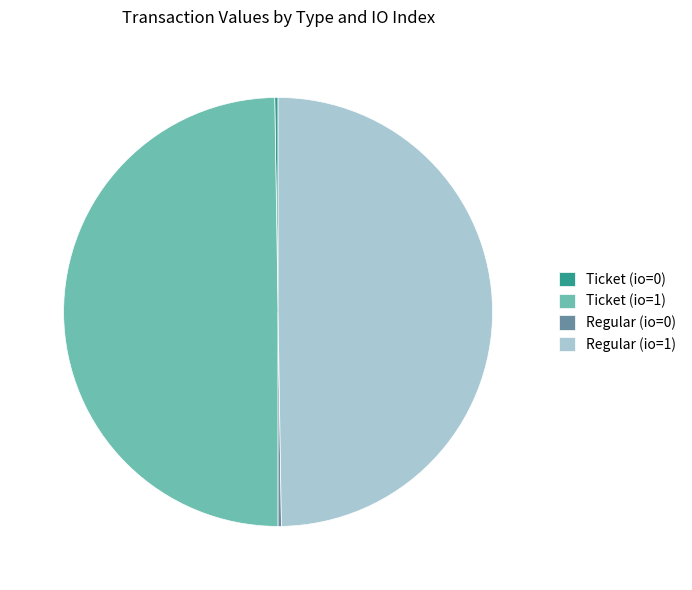

Do Ticket (io=1) and Regular (io=1) together represent more than half of the pie?

Yes